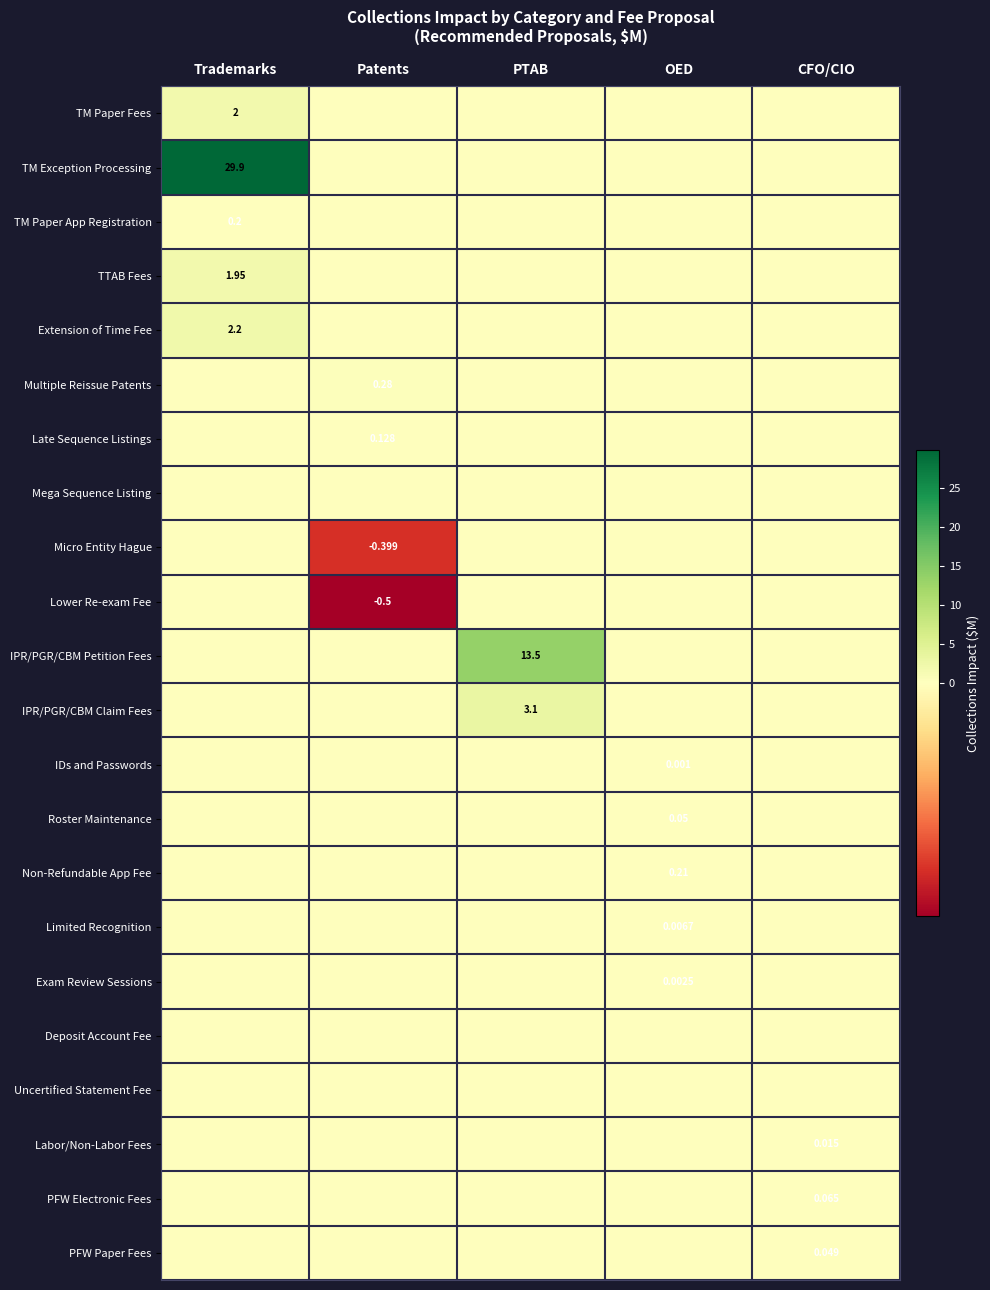

True or false: Mega Sequence Listing has a value of 0.0 at Patents.

True